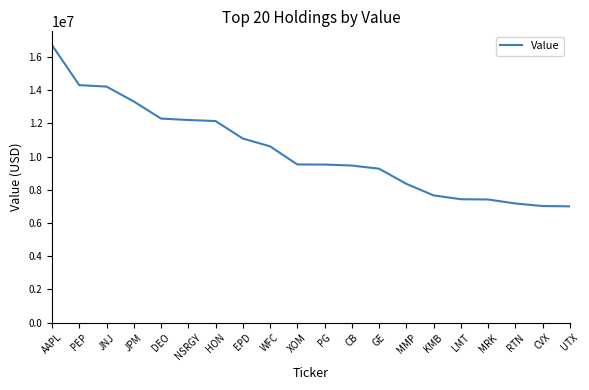

Between CVX and AAPL, which is larger?

AAPL